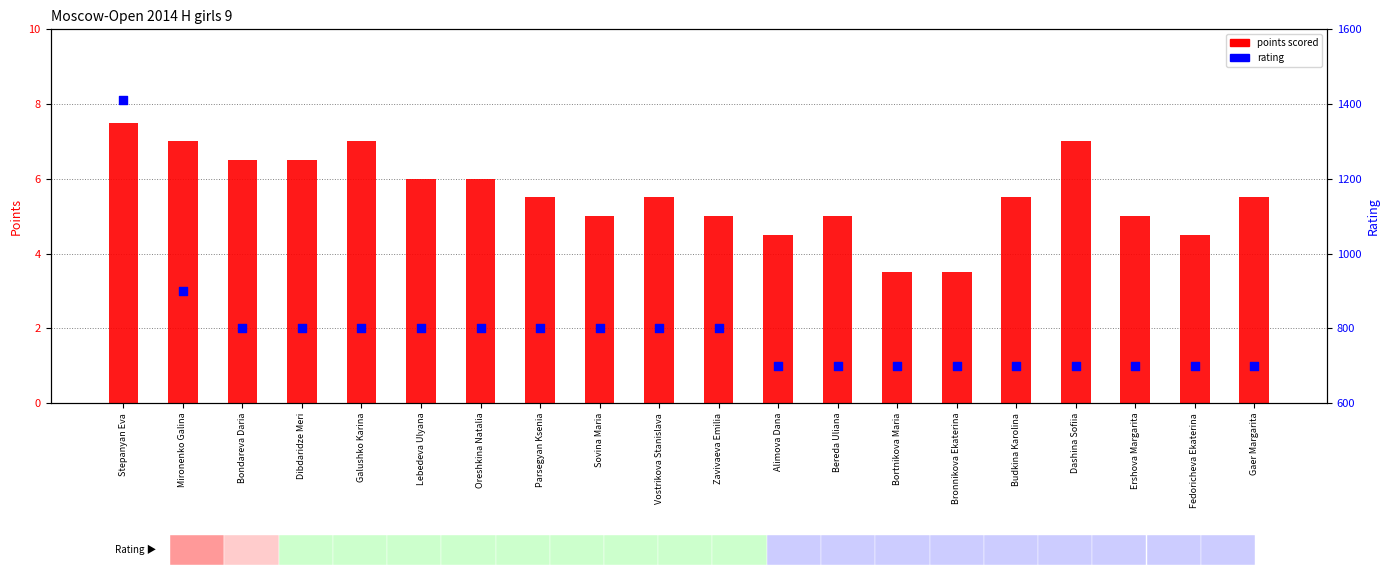

At how many categories does at least one series exceed 765?

11